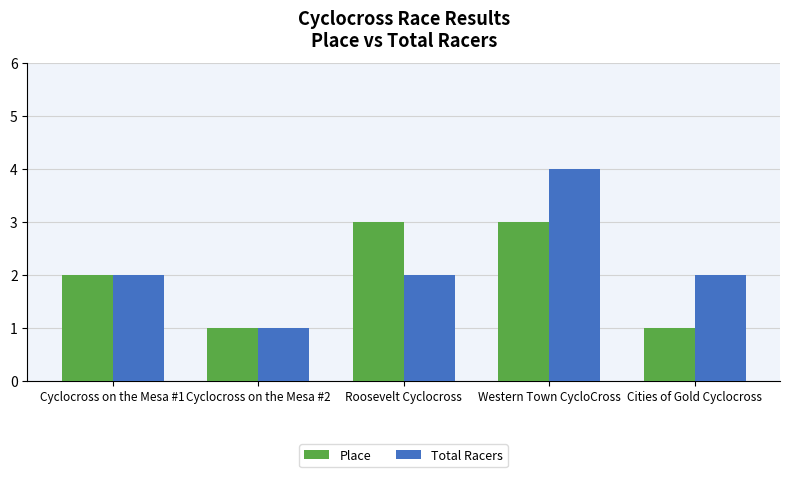

What is the label of the 3rd bar from the left?

Roosevelt Cyclocross